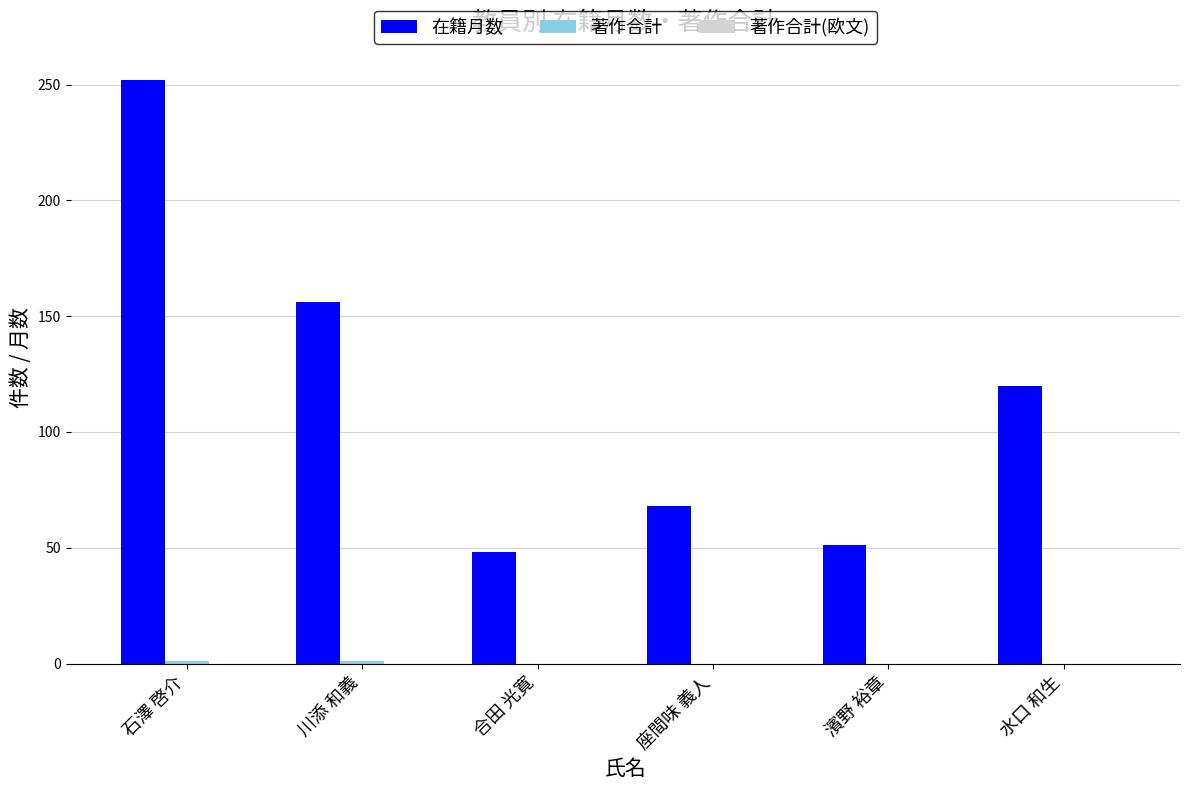

The 在籍月数 series shows 252 at 石澤 啓介. True or false?

True